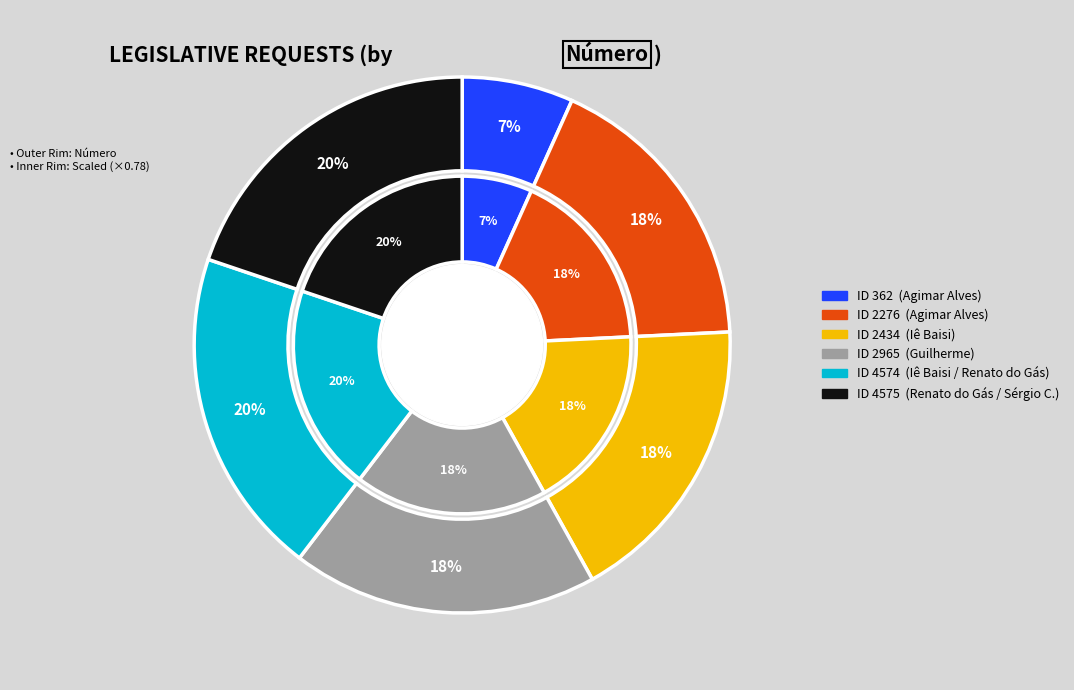

Count the number of slices in the pie.

6